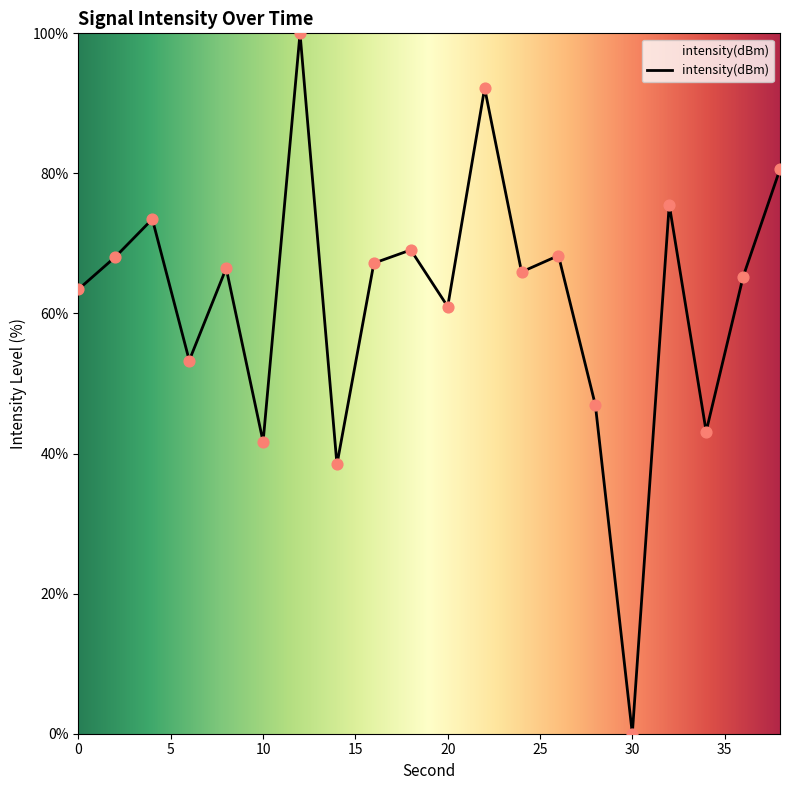

What is the difference between the maximum and minimum values?

100.0